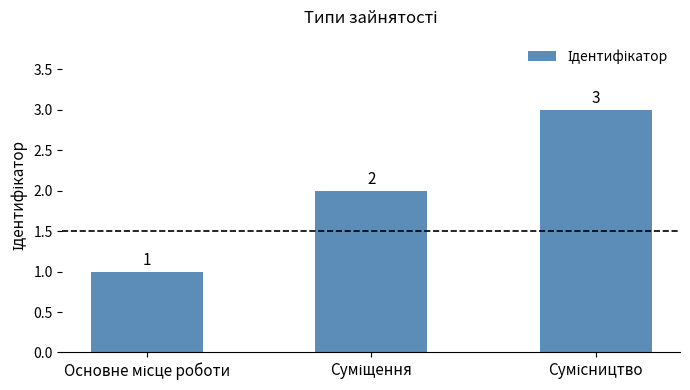

What is the maximum value shown in the chart?

3